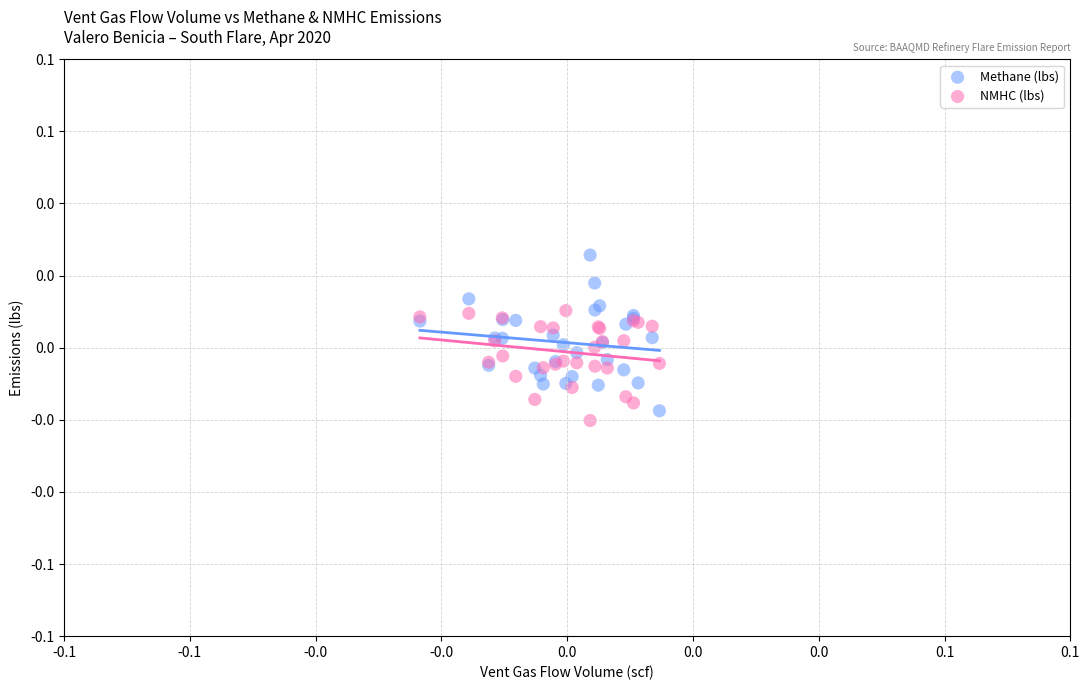

Which series contains the lowest Y value?

NMHC (lbs)